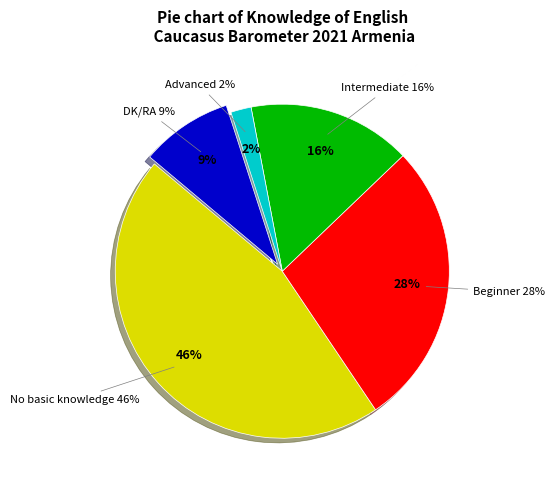

Is it true that No basic knowledge is 52% of the pie?

False